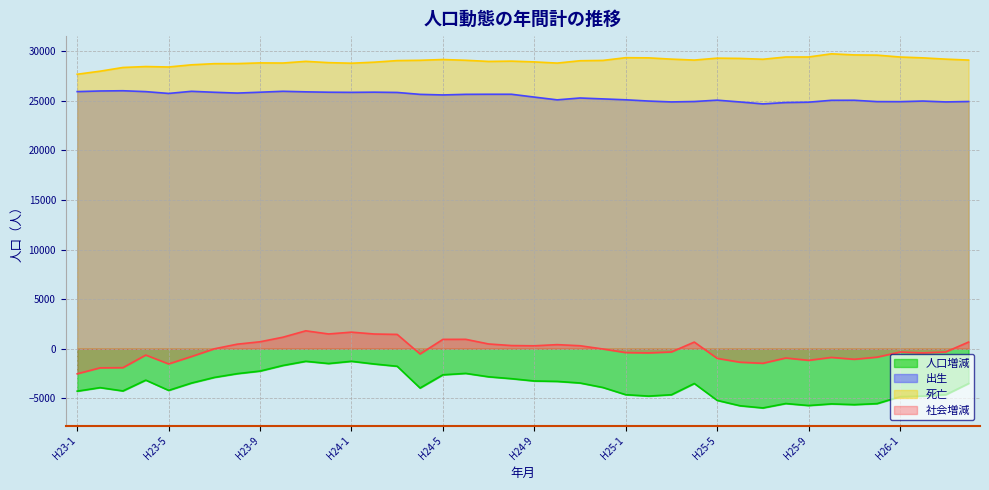

The 社会増減 series shows -408 at H25-5. True or false?

False